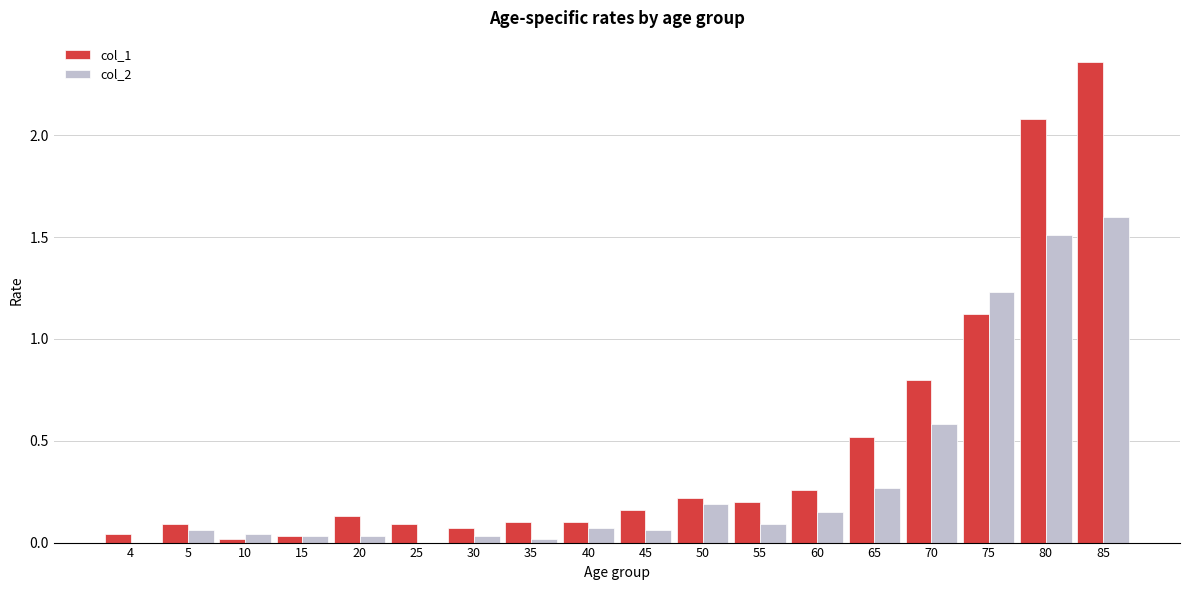

Which series changed the most between 25 and 75?

col_2